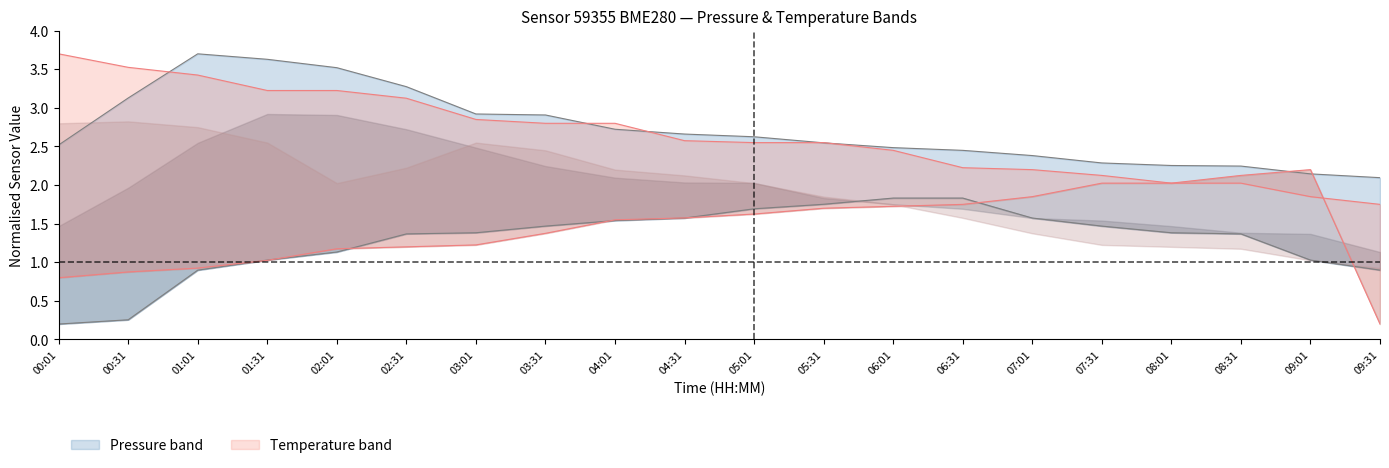

Reading right to left, list all the values displayed in this chart.

pressure_upper: 2.1	2.1	2.2	2.3	2.3	2.4	2.4	2.5	2.5	2.6	2.7	2.7	2.9	2.9	3.3	3.5	3.6	3.7	3.1	2.5
pressure_lower: 0.9	1.0	1.4	1.4	1.5	1.6	1.8	1.8	1.8	1.7	1.6	1.5	1.5	1.4	1.4	1.1	1.0	0.9	0.3	0.2
temperature_upper: 1.7	1.8	2.0	2.0	2.1	2.2	2.2	2.4	2.6	2.6	2.6	2.8	2.8	2.8	3.1	3.2	3.2	3.4	3.5	3.7
temperature_lower: 0.2	2.2	2.1	2.0	2.0	1.8	1.7	1.7	1.7	1.6	1.6	1.5	1.4	1.2	1.2	1.2	1.0	0.9	0.9	0.8